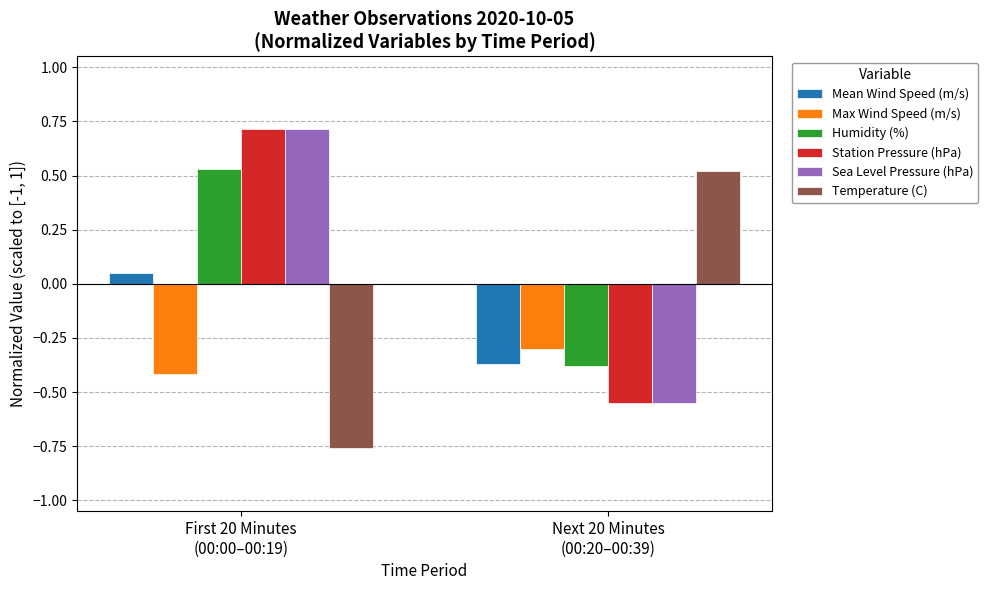

At which label does Temperature (C) first exceed 0?

Next 20 Minutes
(00:20–00:39)